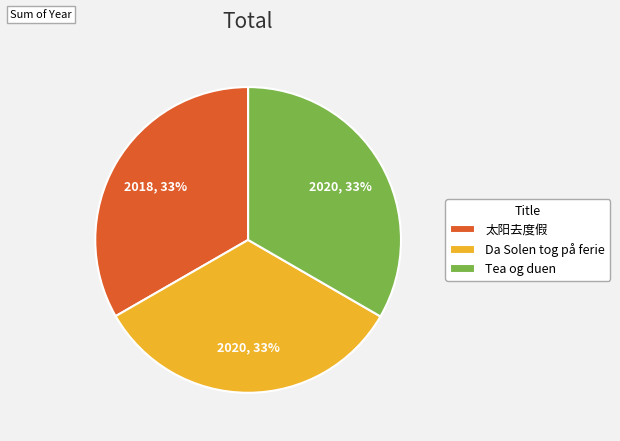

Is the sum of Da Solen tog på ferie and Tea og duen greater than half?

Yes